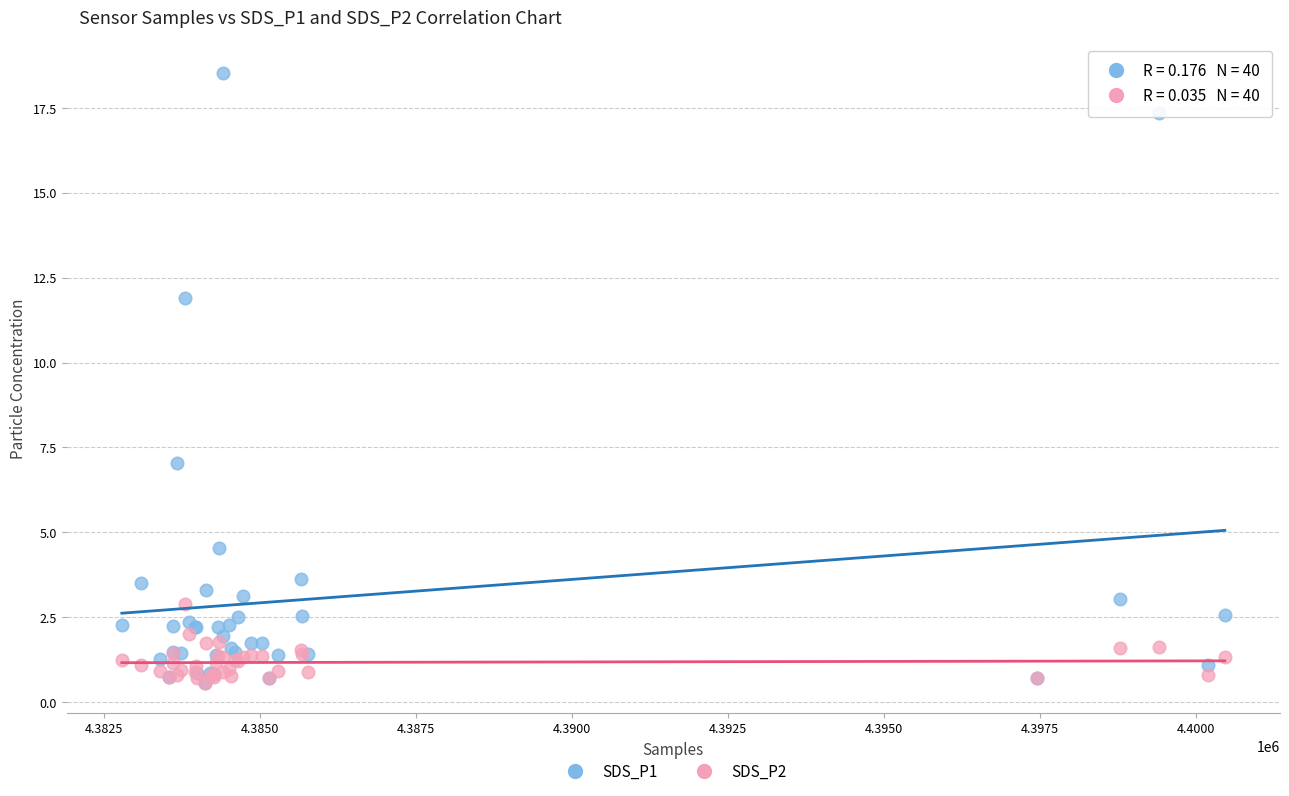

What are all the series names shown in the legend?

SDS_P1, SDS_P2